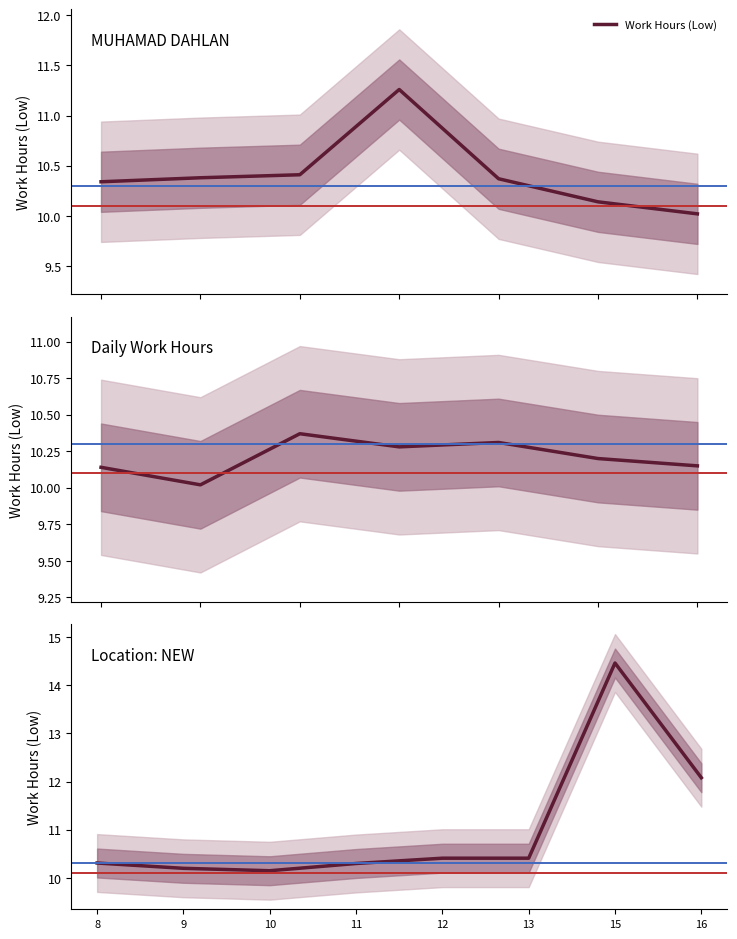

What is the difference between the maximum and minimum values?

4.3